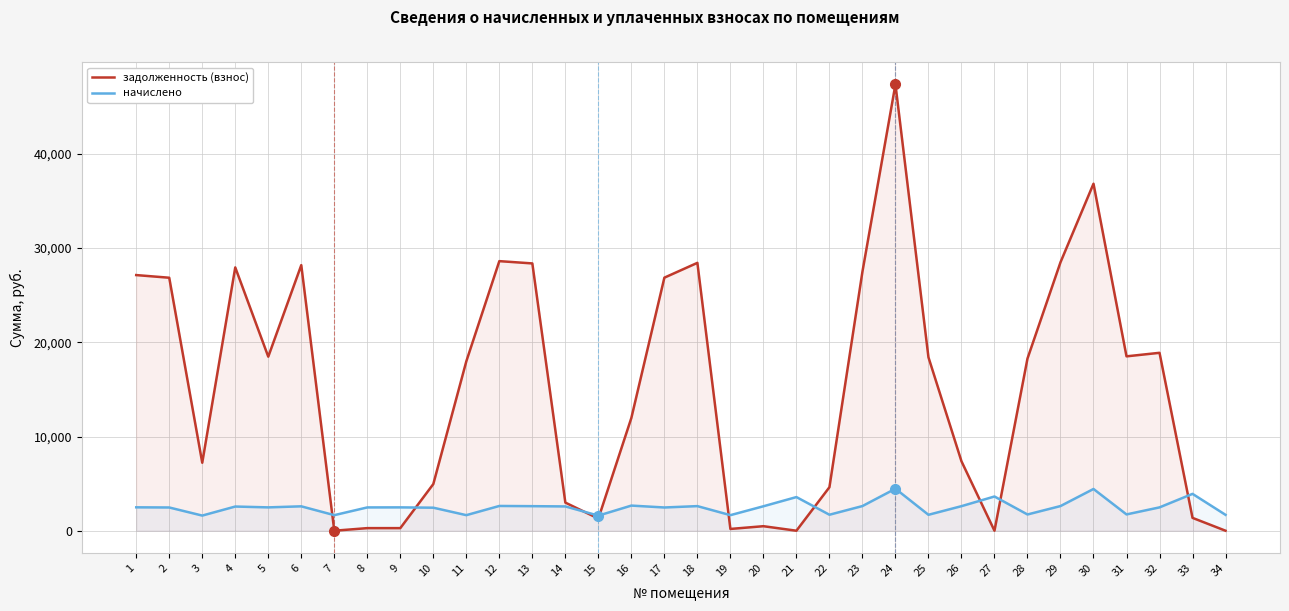

Count the number of data series in this chart.

2